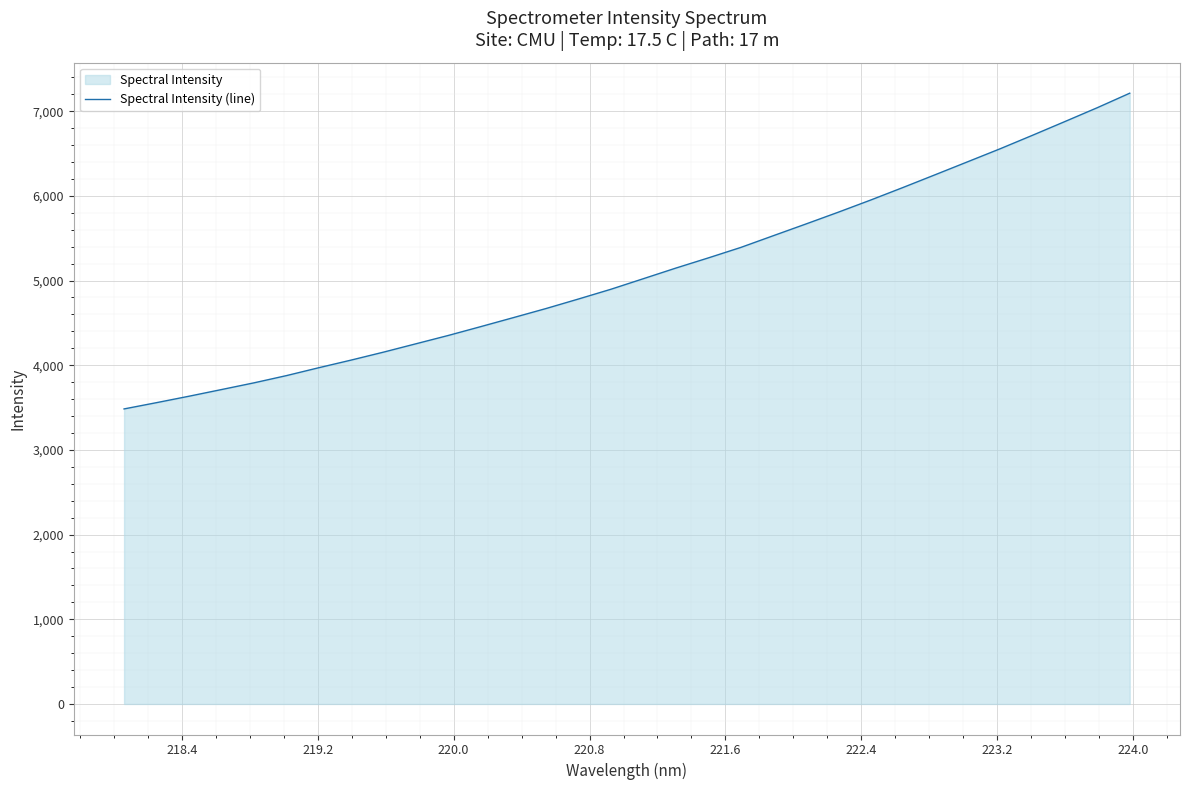

Does the chart display data point markers on the line(s)?

No